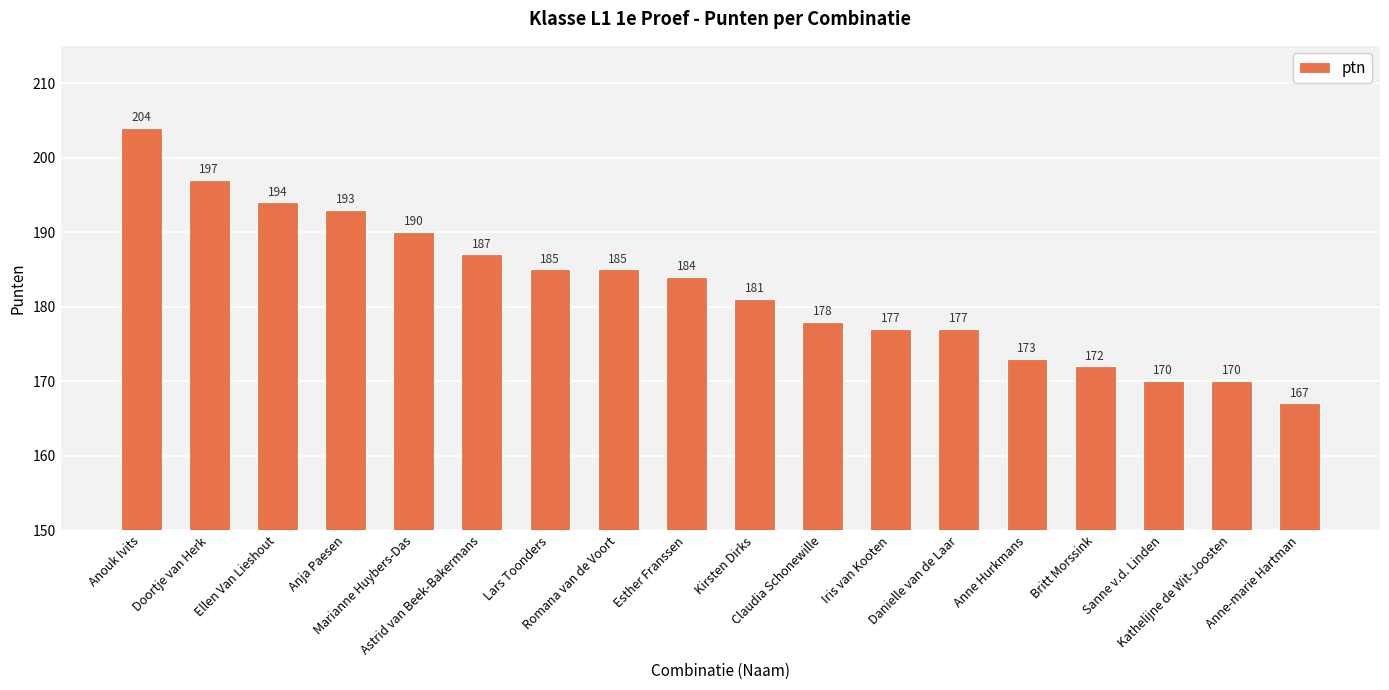

How many series are shown in this chart?

1